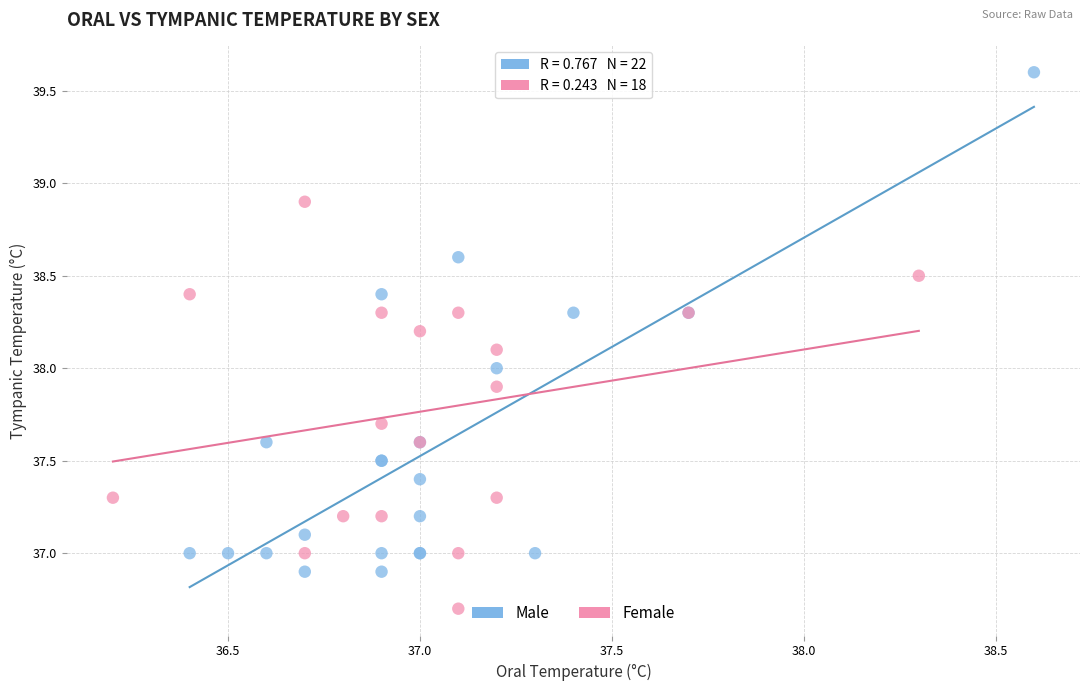

Which series reaches the maximum Y coordinate?

Male